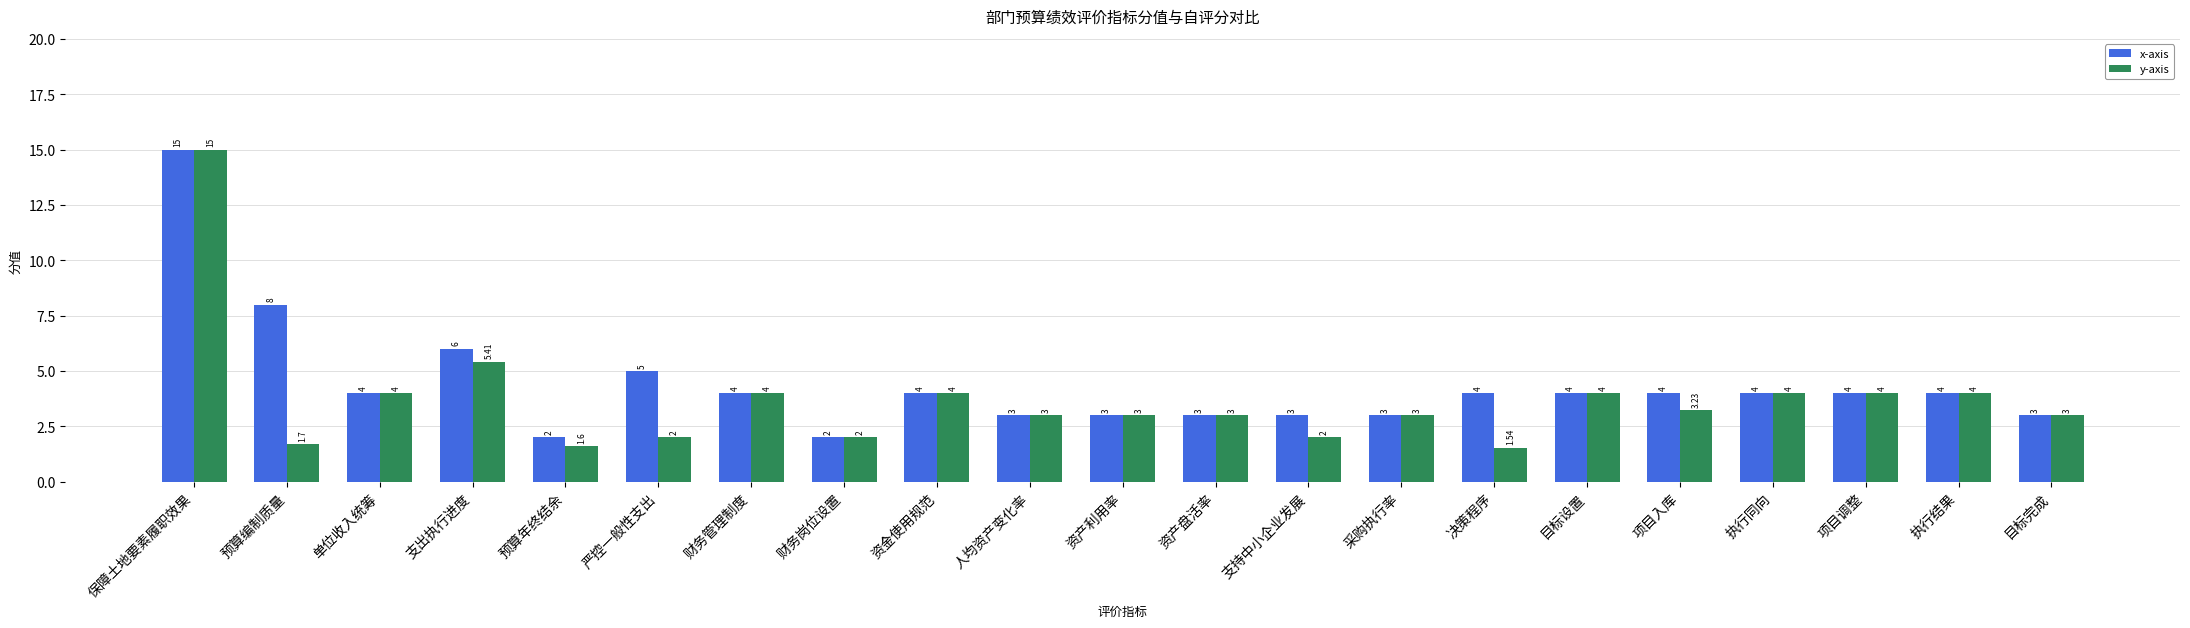

Which series changed the most between 预算年终结余 and 项目入库?

x-axis